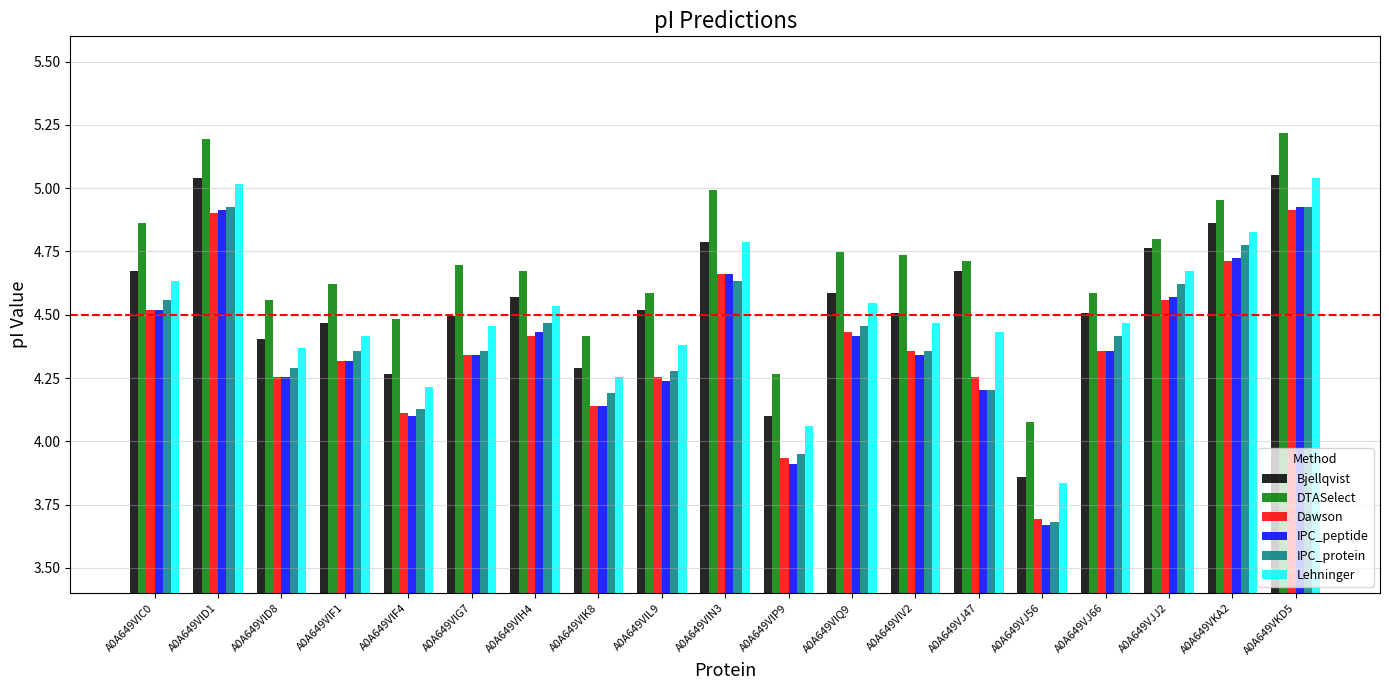

What are all the series names shown in the legend?

Bjellqvist, DTASelect, Dawson, IPC_peptide, IPC_protein, Lehninger